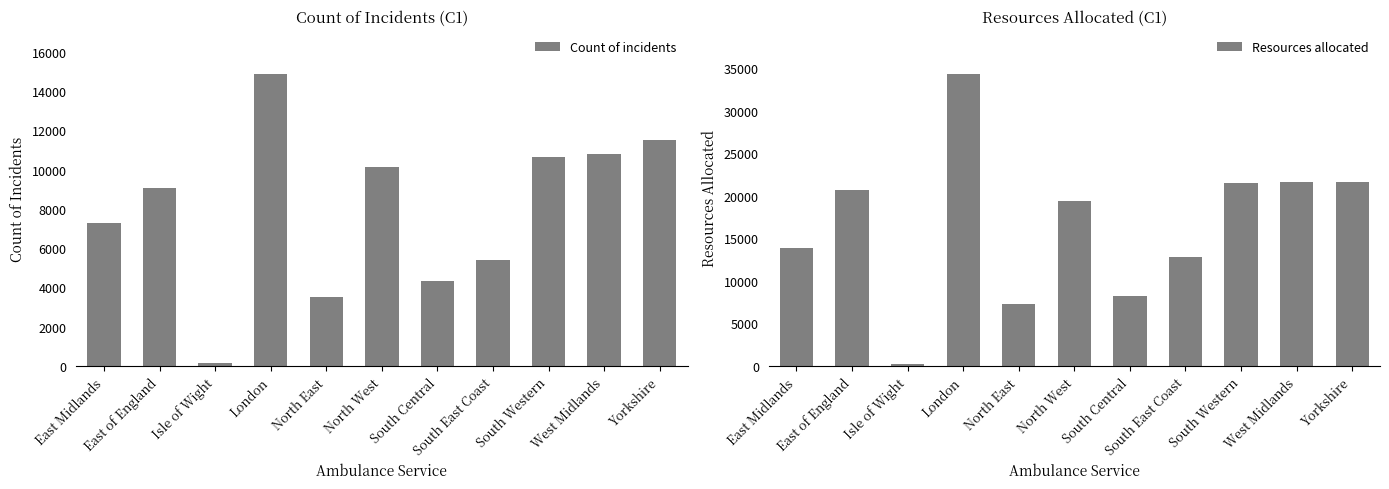

What is the maximum value for Count of incidents?

14887